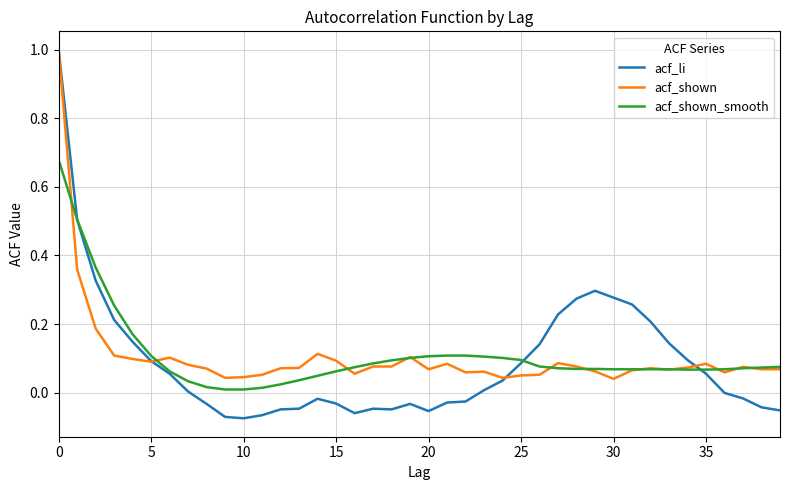

Which series has the largest range (max minus min)?

acf_li